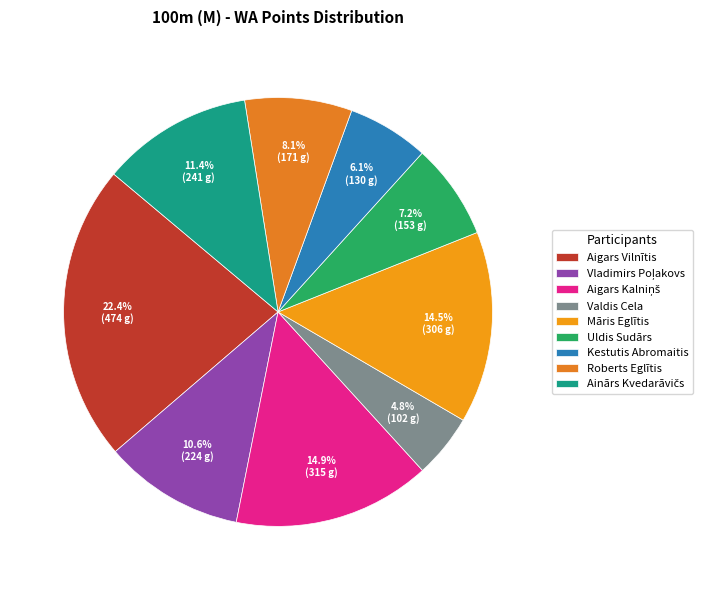

Does Kestutis Abromaitis represent more than half of the total?

No